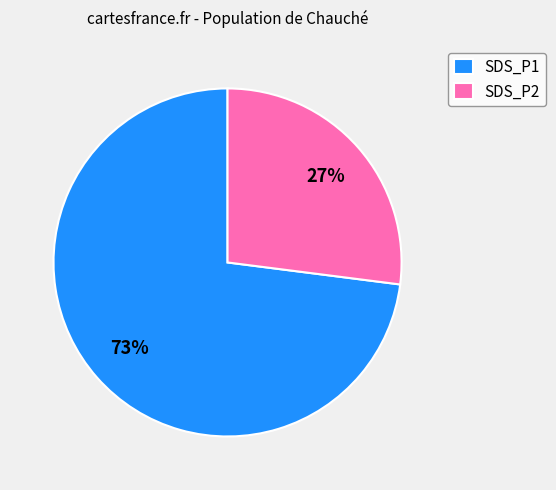

Does SDS_P2 represent more than half of the total?

No